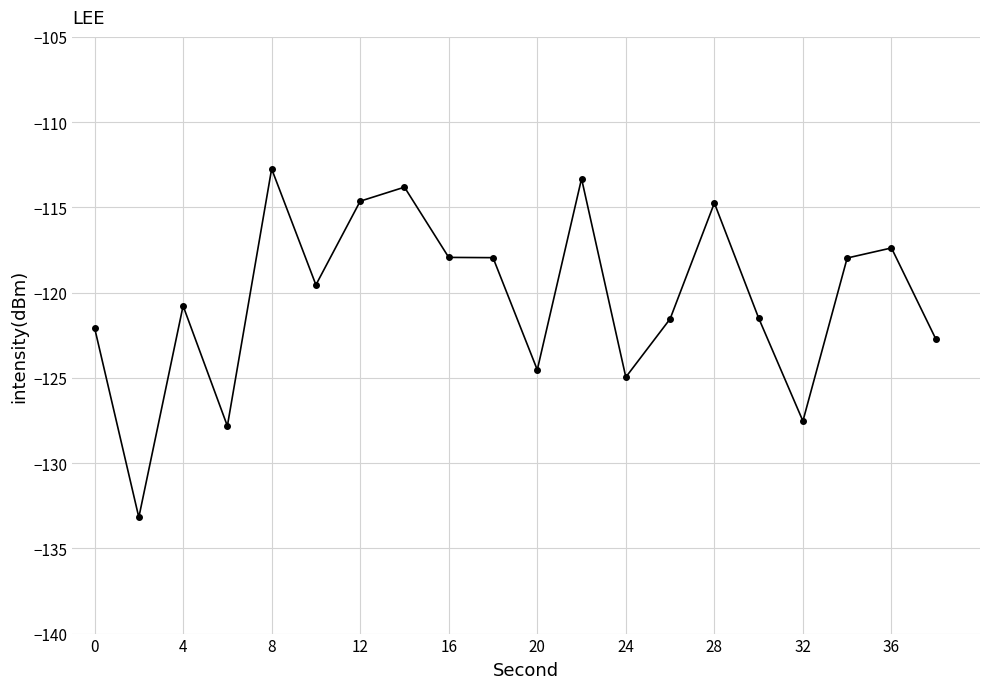

What is the maximum value shown in the chart?

-112.7